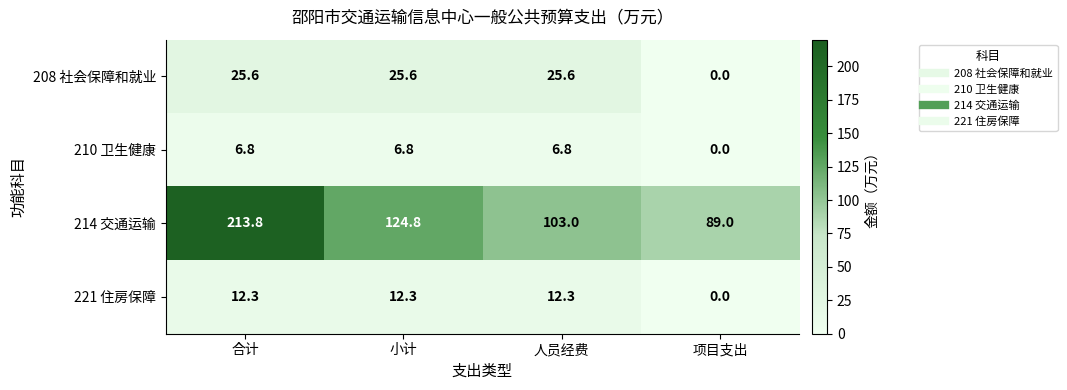

At which category does the chart reach its minimum across all series?

项目支出